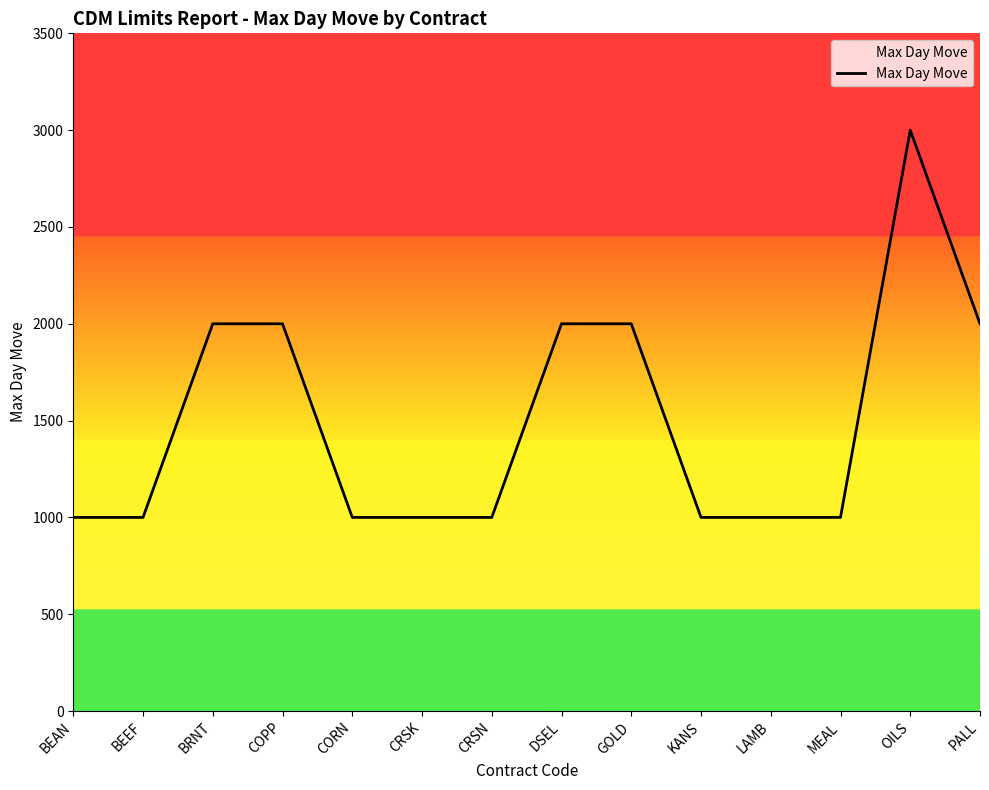

What is the ratio of the value at CORN to the value at BRNT?

0.5